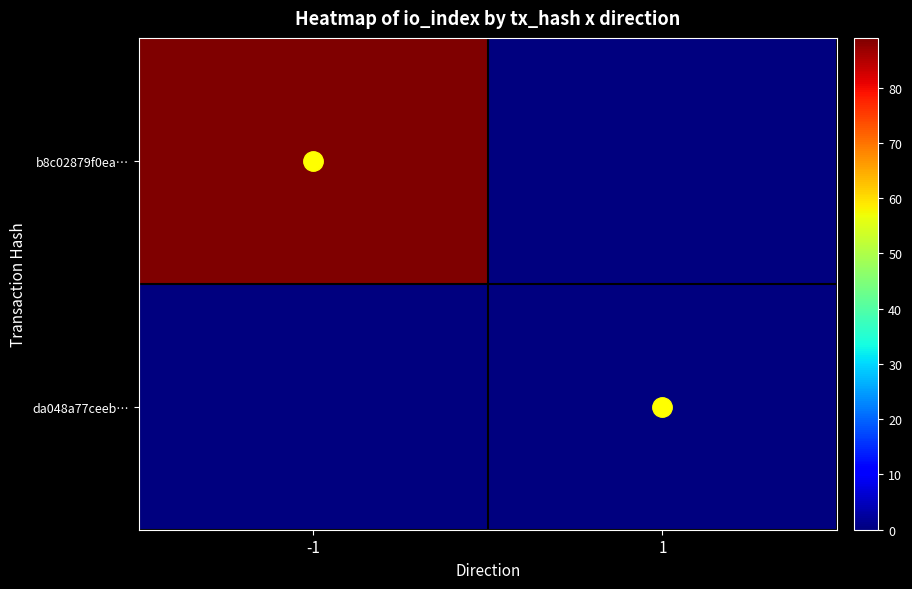

At which category does the chart reach its minimum across all series?

1